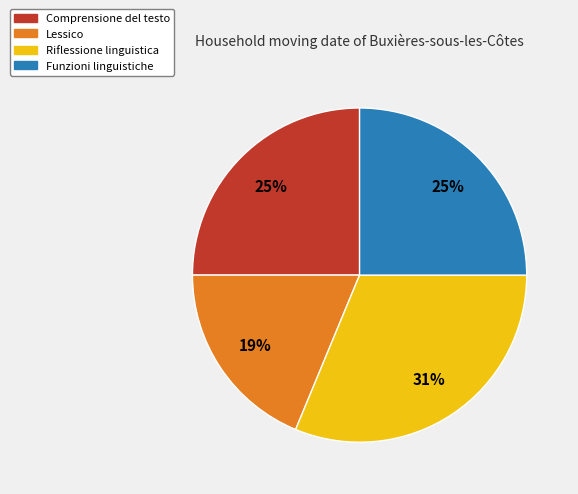

What is the smallest slice in the pie chart?

Lessico